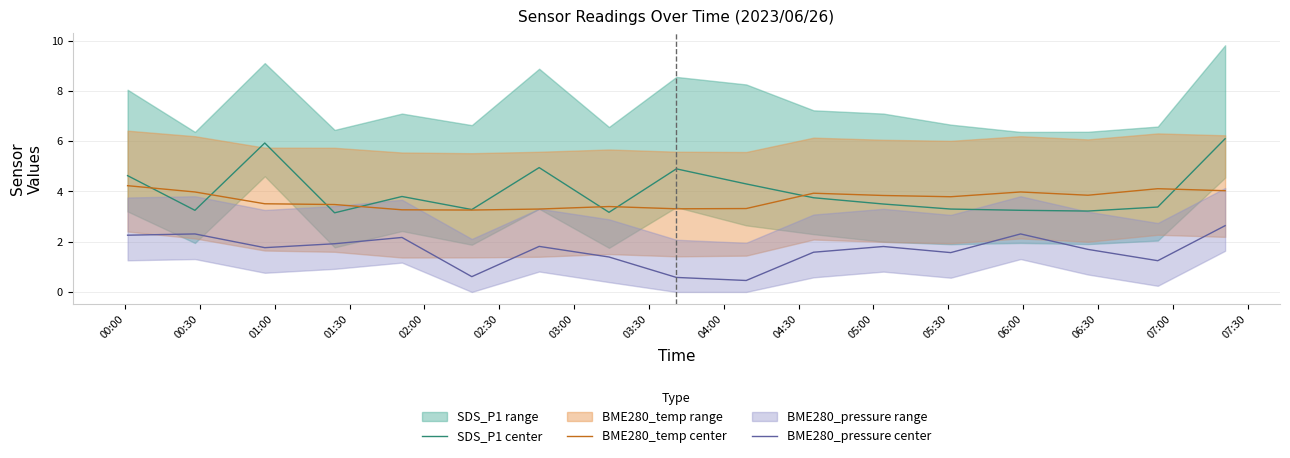

What is the minimum value for BME280_temp center?

3.3